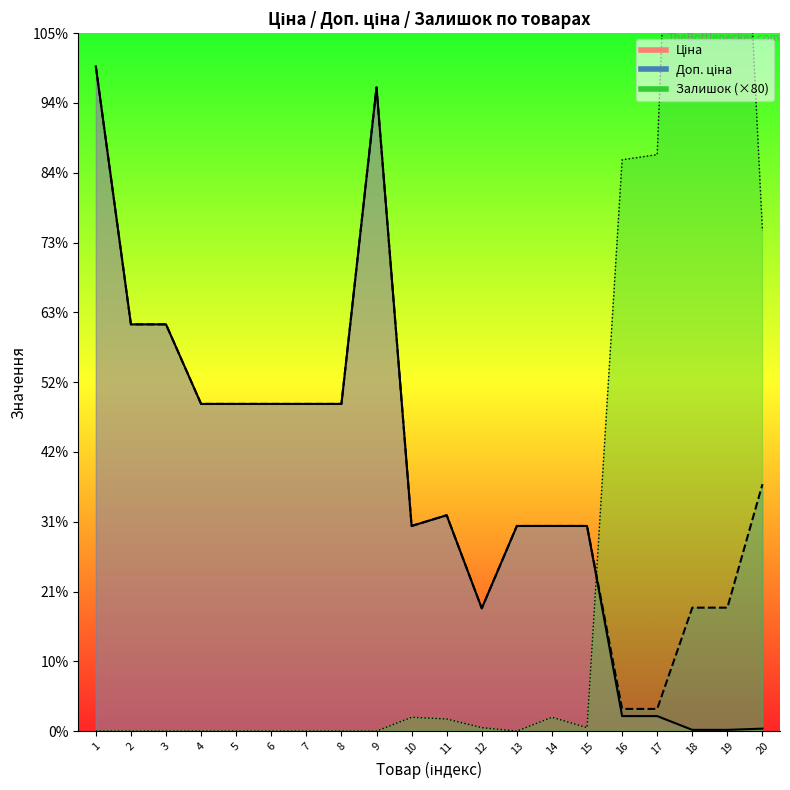

The value of Доп. ціна at 17 is 1024.6. True or false?

True